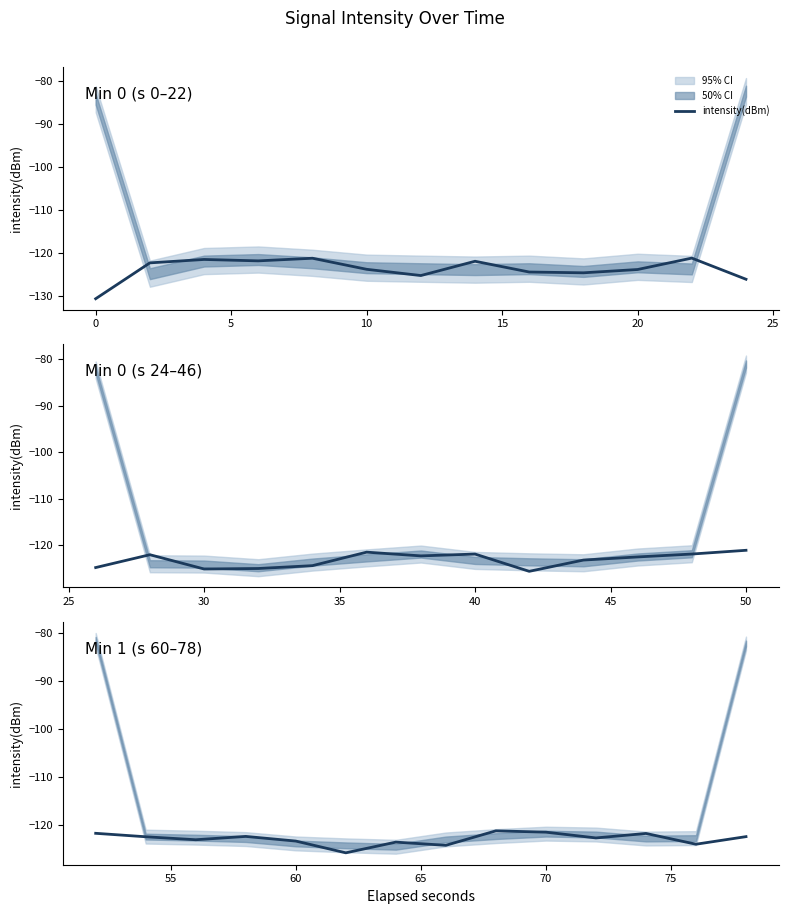

What is the average value?

-122.9